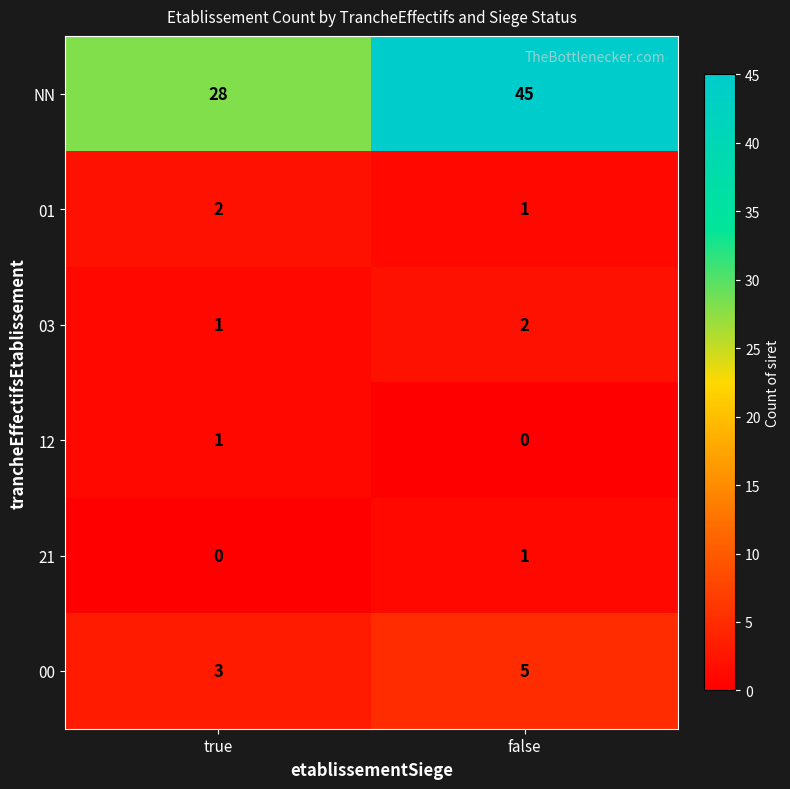

Rank the categories by 21 value from highest to lowest.

false, true